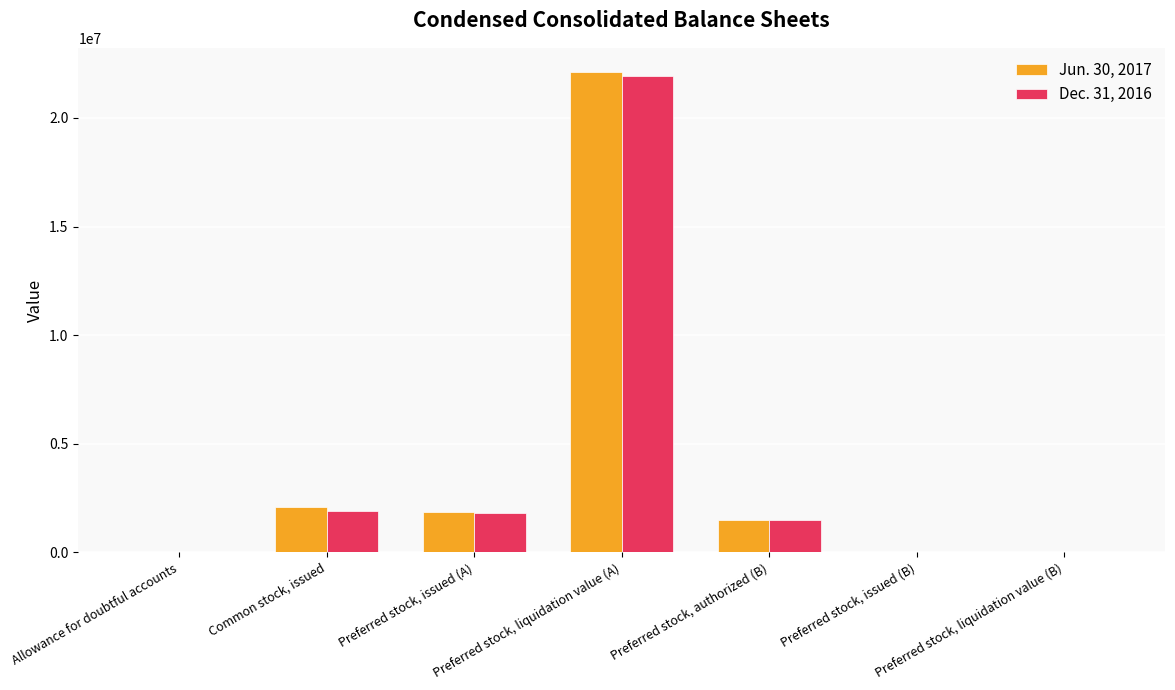

Between Common stock, issued and Preferred stock, issued (B), which series saw the biggest shift?

Jun. 30, 2017